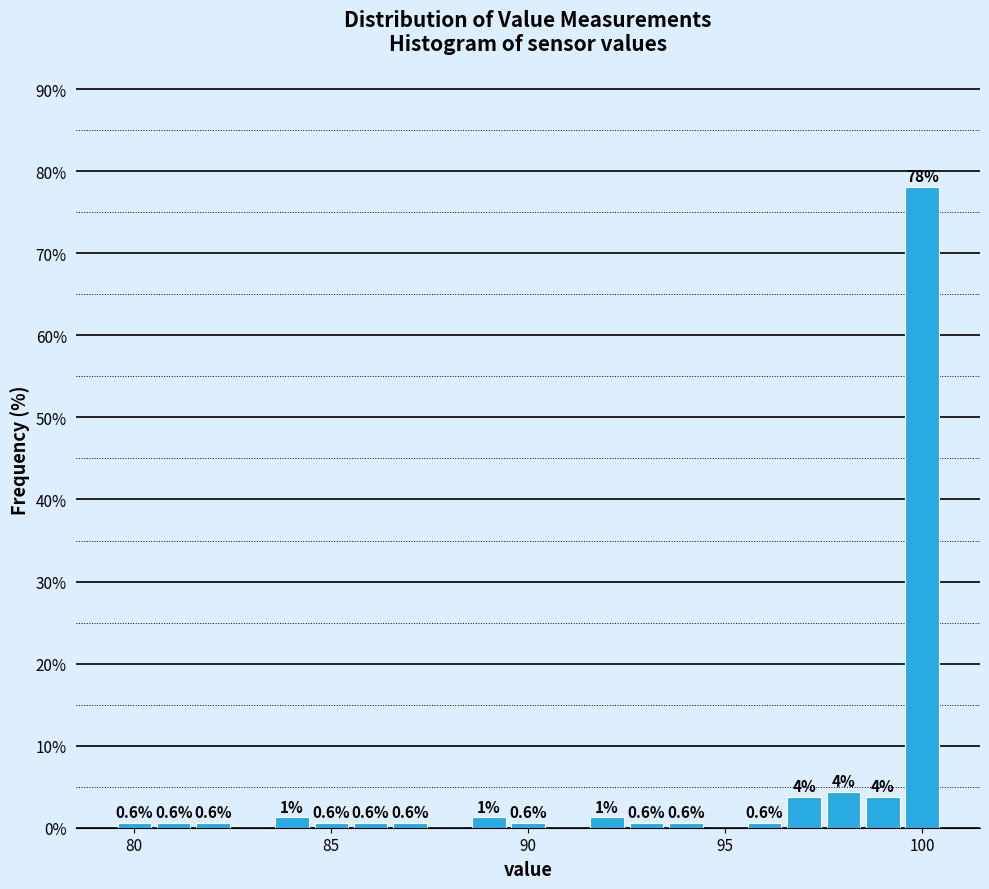

Around what value on the x-axis is the tallest bar? Give the approximate position of its centre, as read against the axis.

100.0